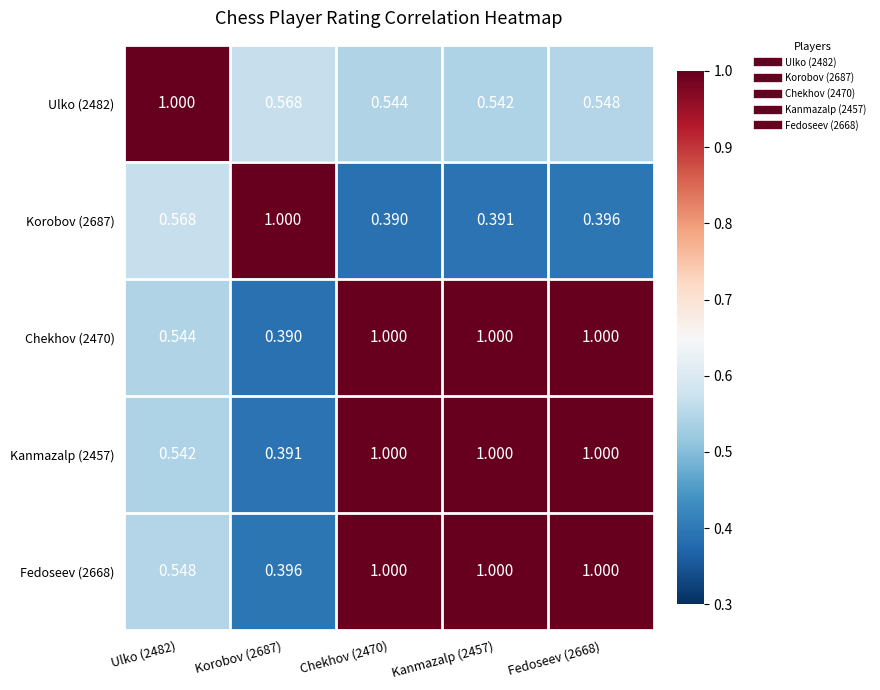

Is the value of Korobov (2687) at Kanmazalp (2457) greater than the value of Fedoseev (2668) at Ulko (2482)?

No